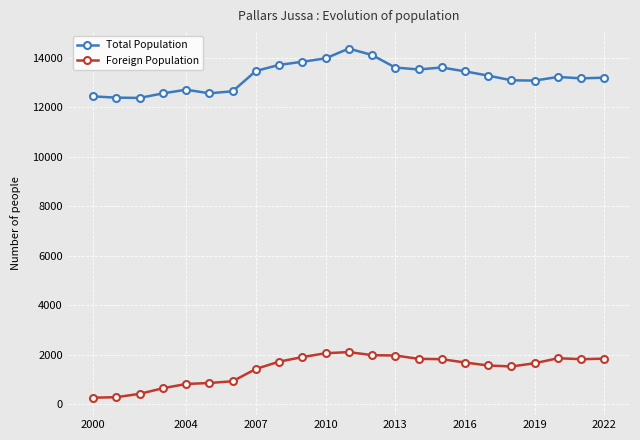

What is the value of the Total Population point at the 4th from the left?

12563